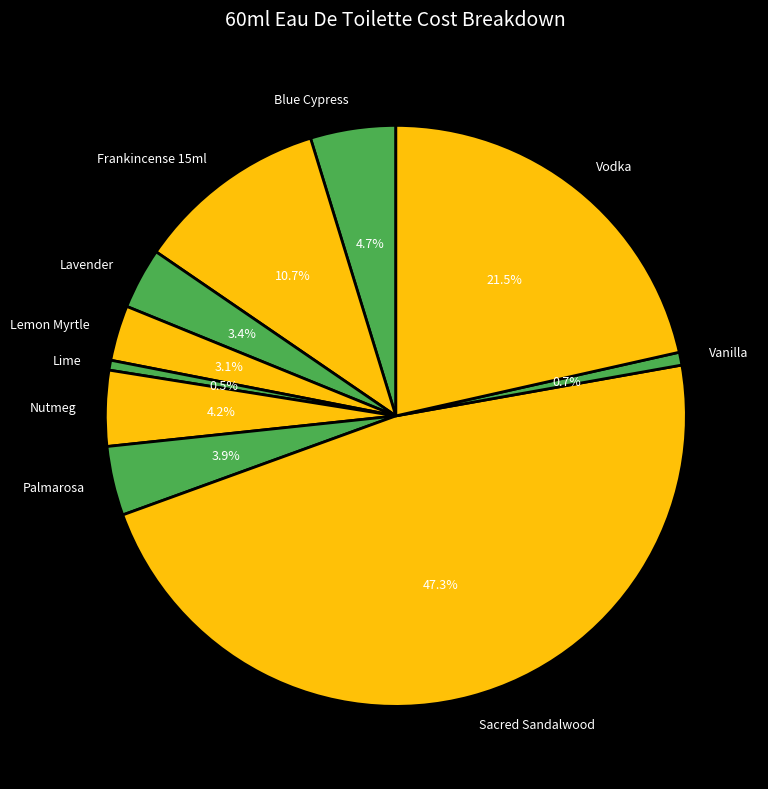

To the nearest percent, what is the difference between the Frankincense 15ml and Sacred Sandalwood slice percentages?

37%